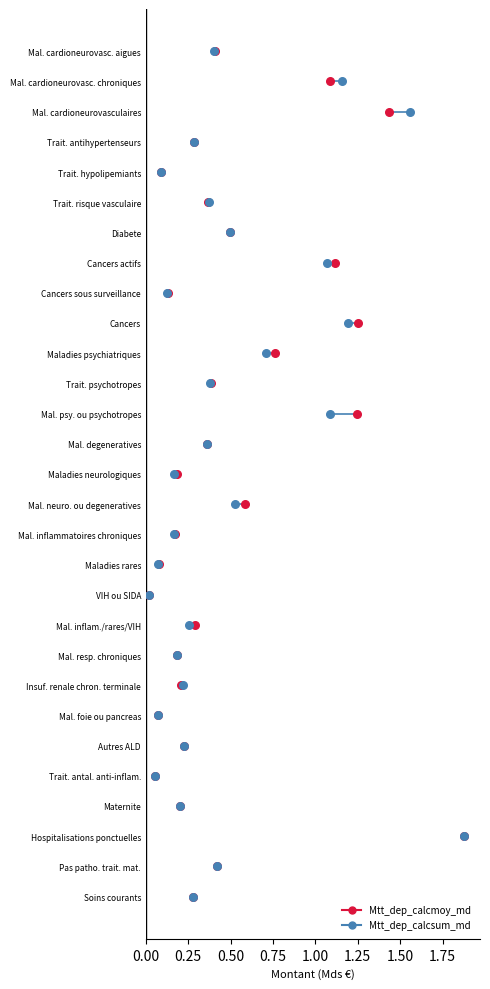

What are all the series names shown in the legend?

Mtt_dep_calcmoy_md, Mtt_dep_calcsum_md